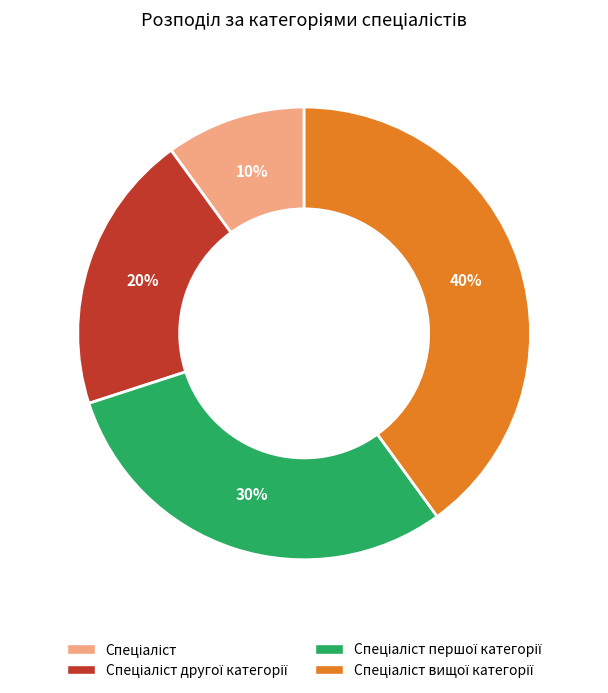

Is there a majority slice in this chart?

No